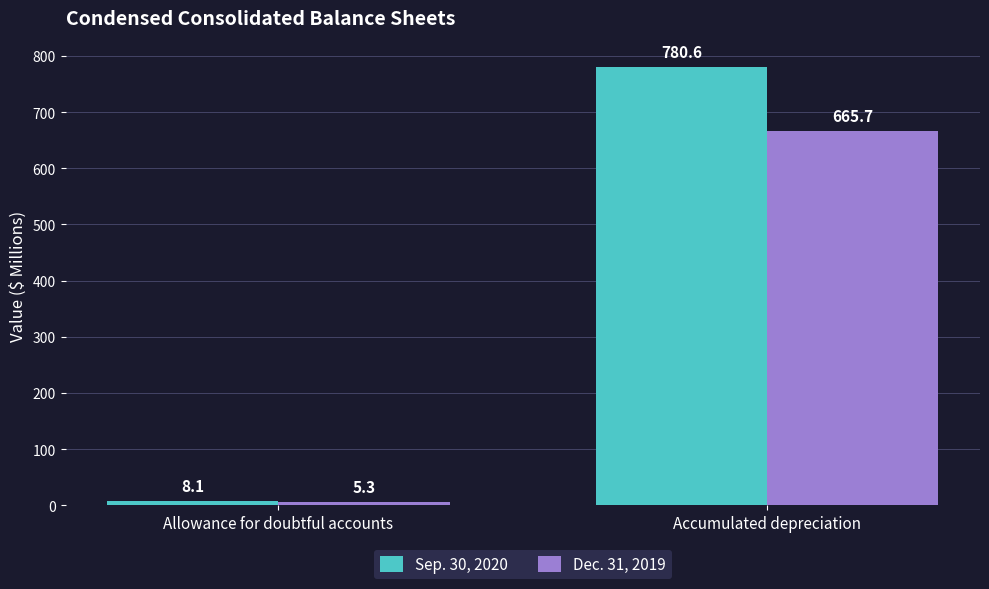

At how many categories does at least one series exceed 765?

1